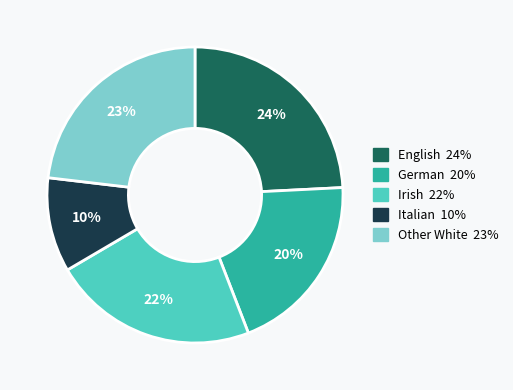

How many slices are in this pie chart?

5